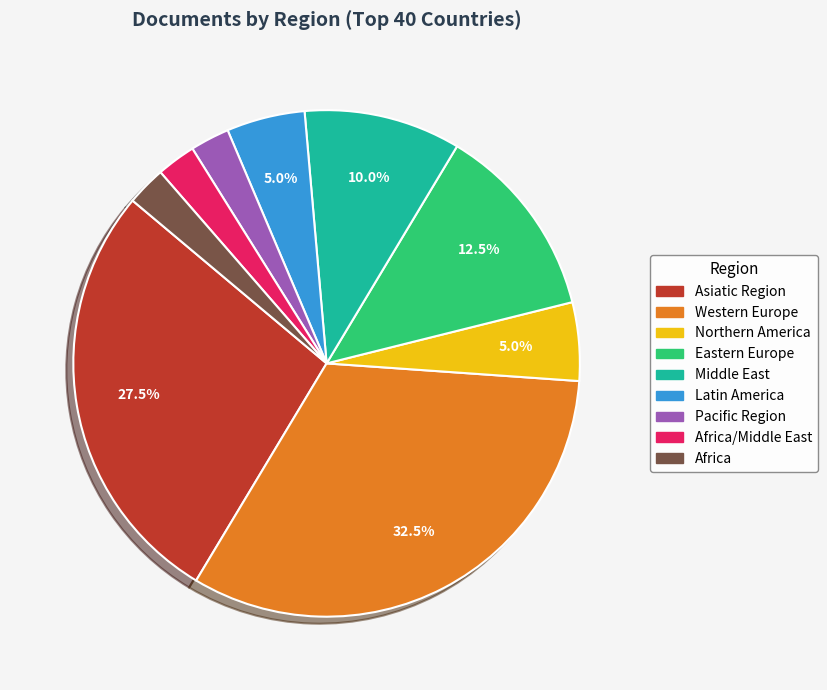

Does any single category account for the majority?

No